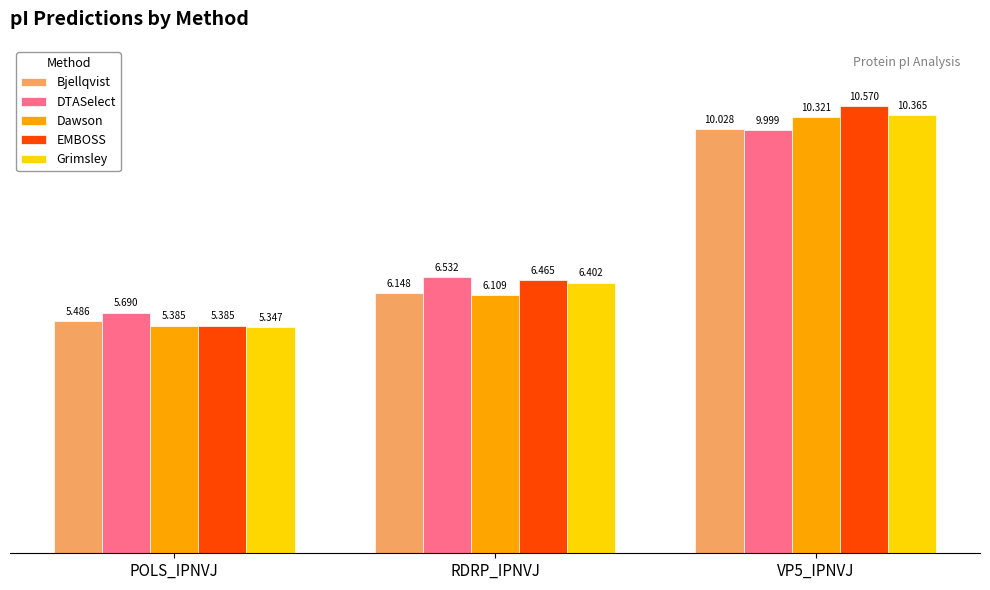

The value of EMBOSS at VP5_IPNVJ is 4.8. True or false?

False